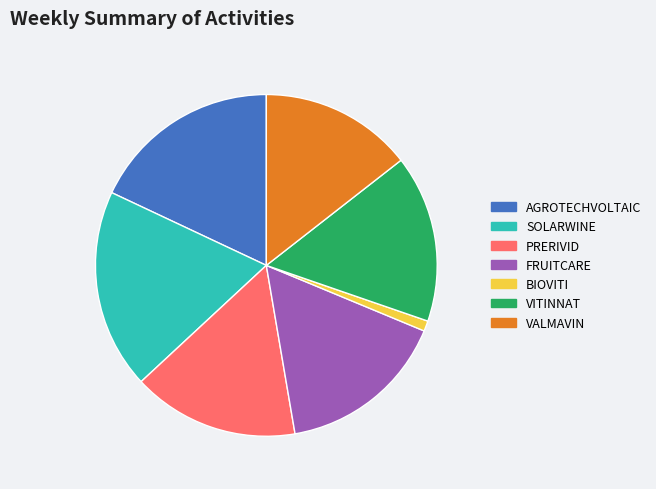

How many slices are in this pie chart?

7